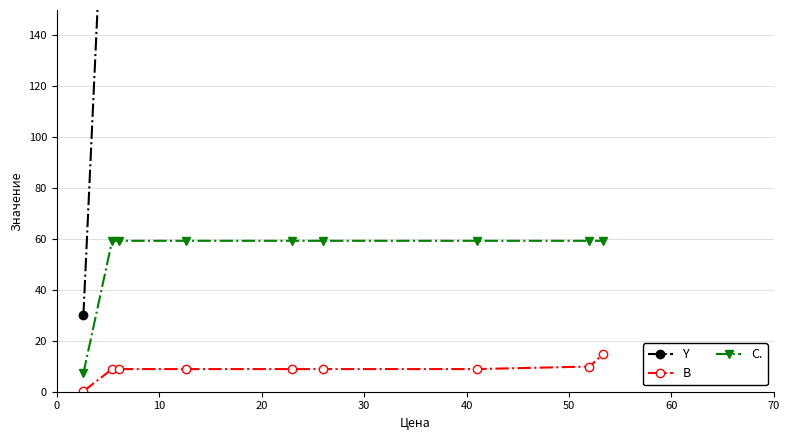

True or false: B and C. intersect in this chart.

False